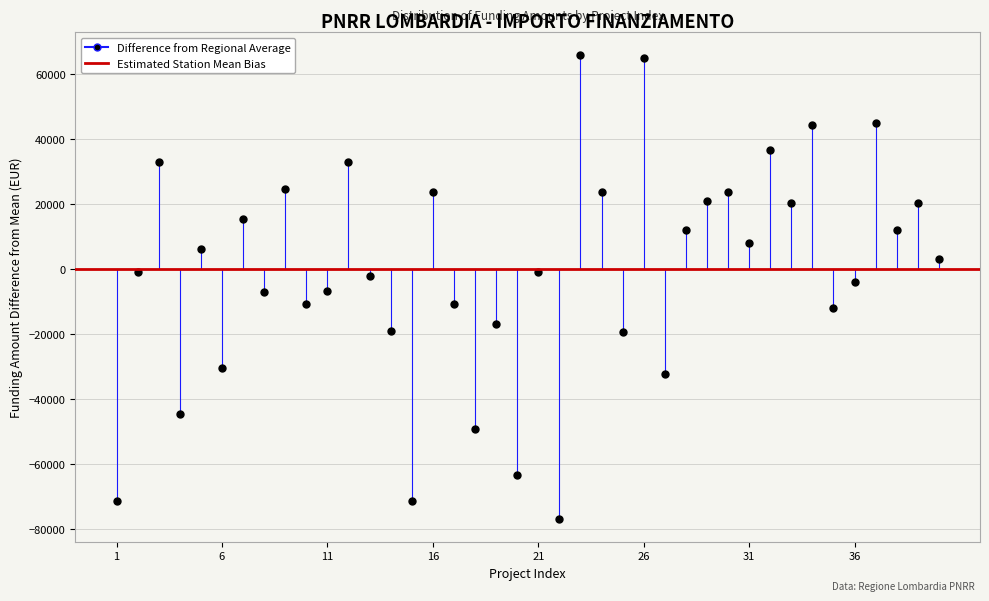

What is the range of X values (max minus min)?

39